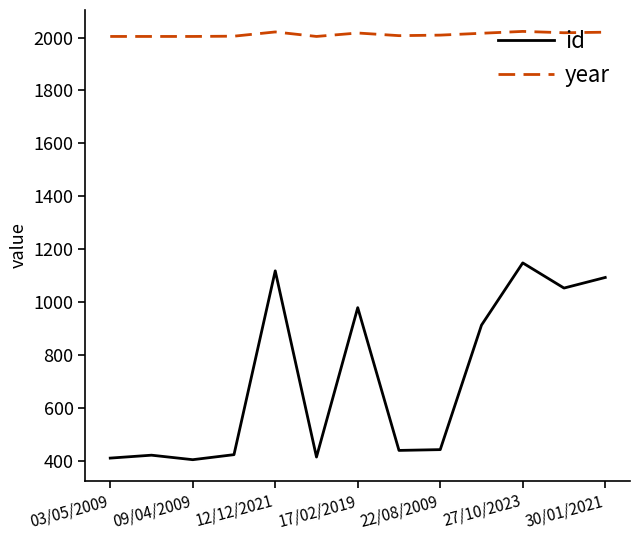

What is the maximum value for id?

1149